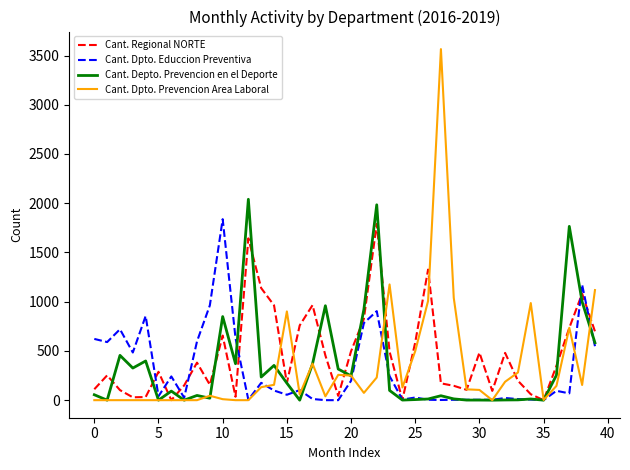

Which series has the largest range (max minus min)?

Cant. Dpto. Prevencion Area Laboral